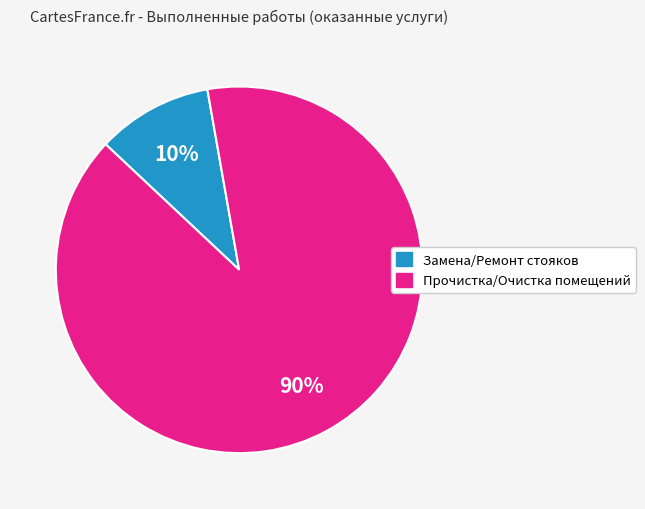

Does any single category account for the majority?

Yes